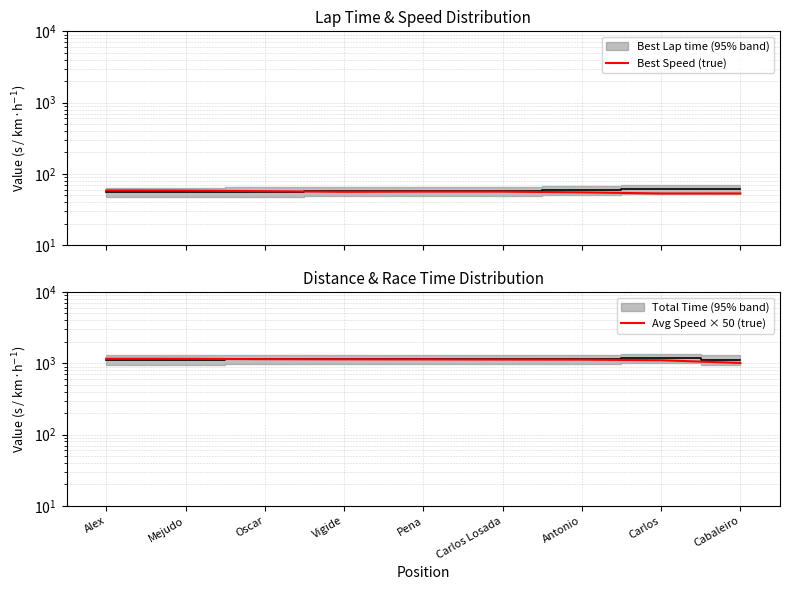

The Best Speed (true) series shows 73.6 at Antonio. True or false?

False